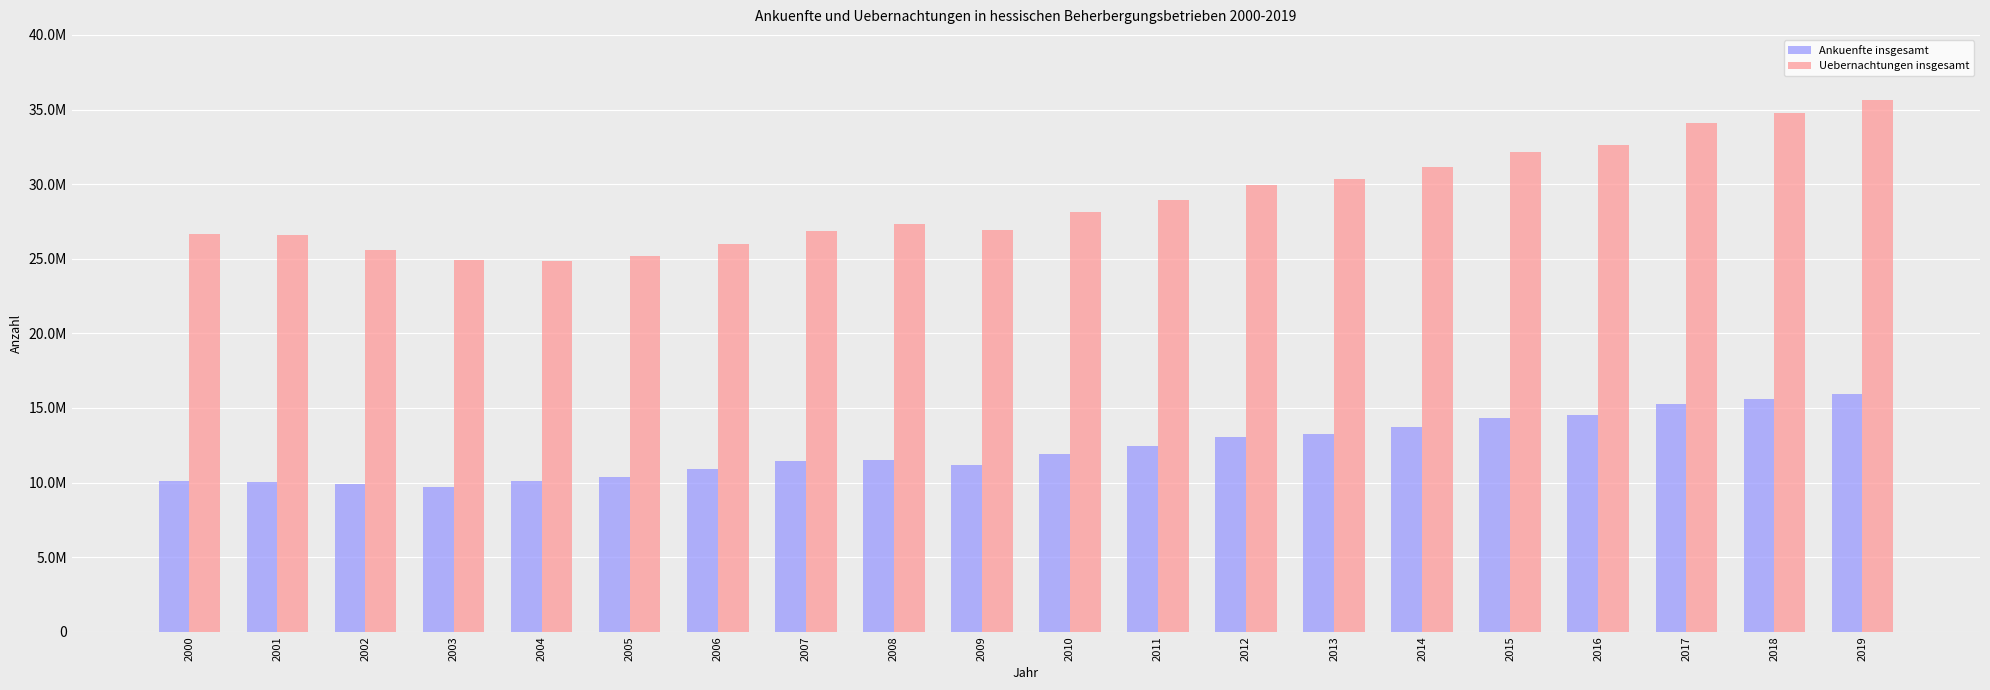

Rank the series by their maximum value, from lowest to highest.

Ankuenfte insgesamt, Uebernachtungen insgesamt